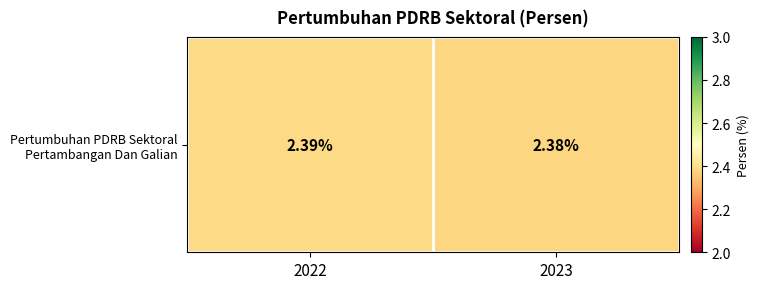

What is the average value?

2.4